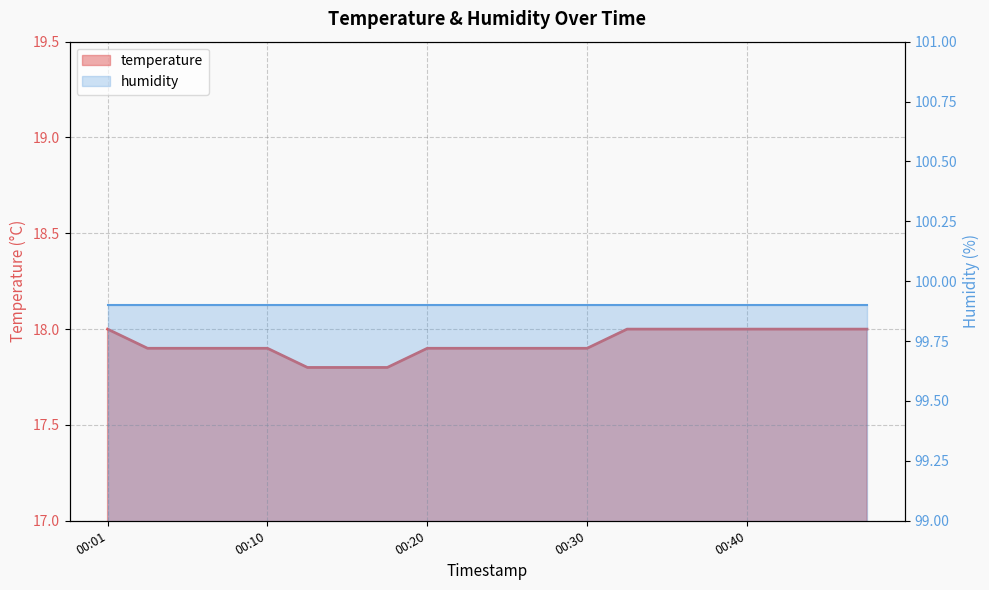

What value does the data have at 00:03?

17.9